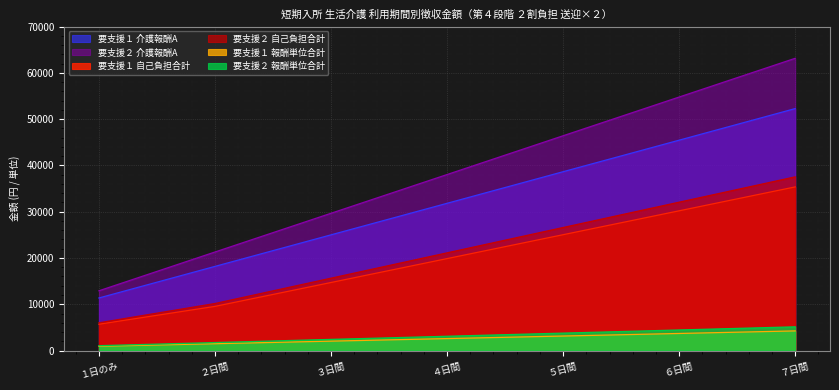

At how many categories does at least one series exceed 11805?

7